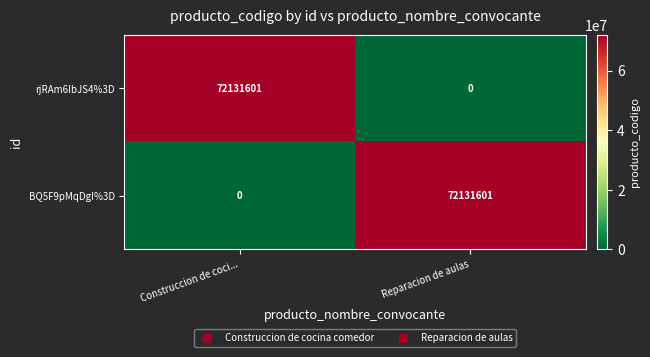

Rank the series at Reparacion de aulas from lowest to highest value.

rjRAm6IbJS4%3D, BQ5F9pMqDgI%3D